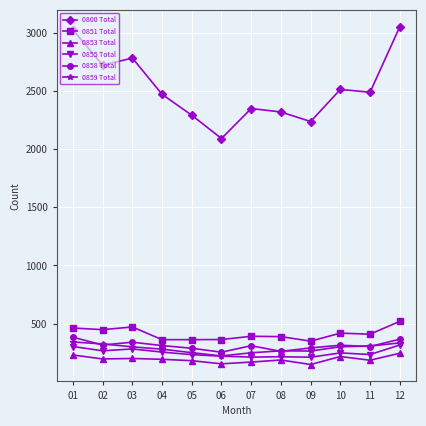

What is the value of the 0800 Total point at the 1st from the left?

3026